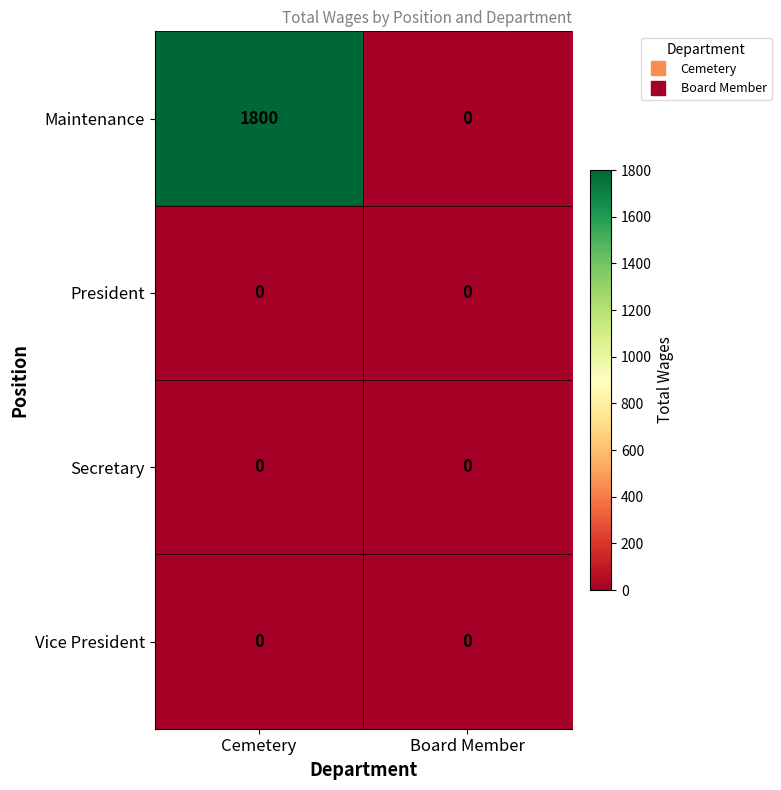

Which series has the largest total across all categories?

Maintenance